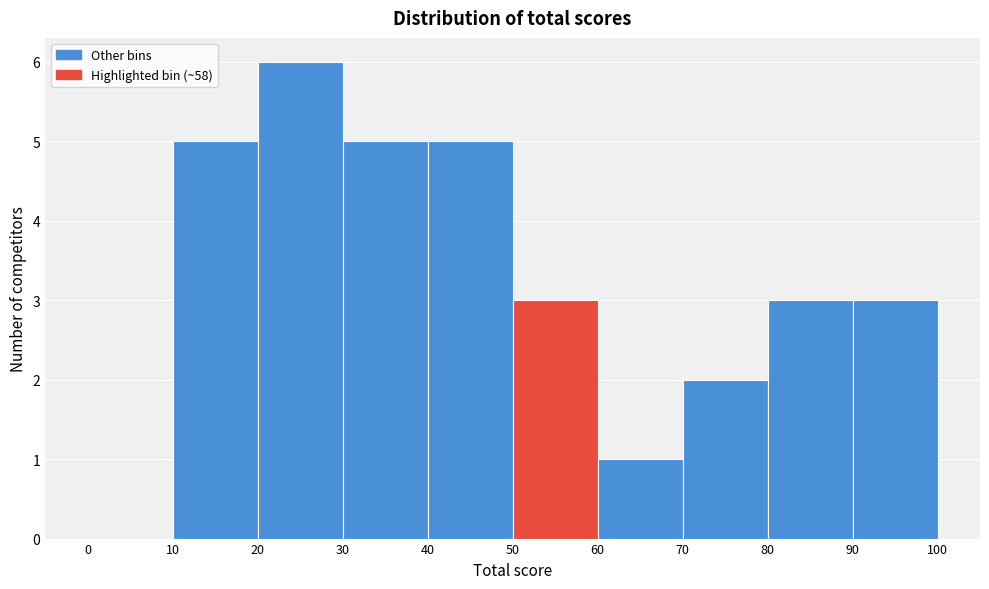

Reading left to right, list every bar in this chart as the range it spans on the x-axis followed by its height. The values are not printed on the chart, so give them approximately, as read against the axis.

0 to 10: 0
10 to 20: 5
20 to 30: 6
30 to 40: 5
40 to 50: 5
50 to 60: 3
60 to 70: 1
70 to 80: 2
80 to 90: 3
90 to 100: 3